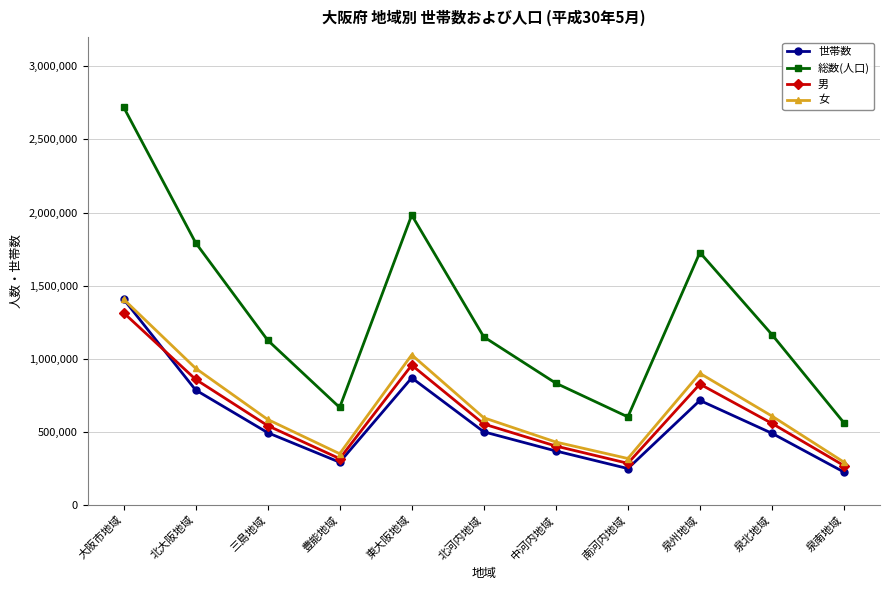

True or false: 総数(人口) and 世帯数 cross at least once.

False